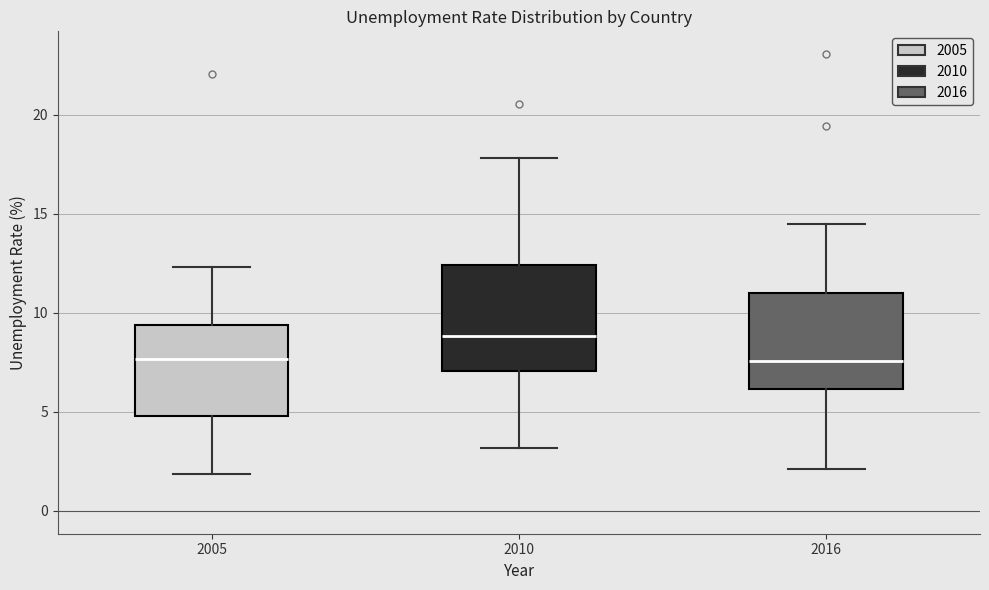

Reading left to right, read every box against the y-axis: the position of its median line, the range the box covers, and the ends of its whiskers. The values are not printed on the chart, so give them approximately, as read against the axis.

2005: median 7.5, box 5.0 to 9.5, whiskers 2.0 to 12.5
2010: median 9.0, box 7.0 to 12.5, whiskers 3.0 to 18.0
2016: median 7.5, box 6.0 to 11.0, whiskers 2.0 to 14.5